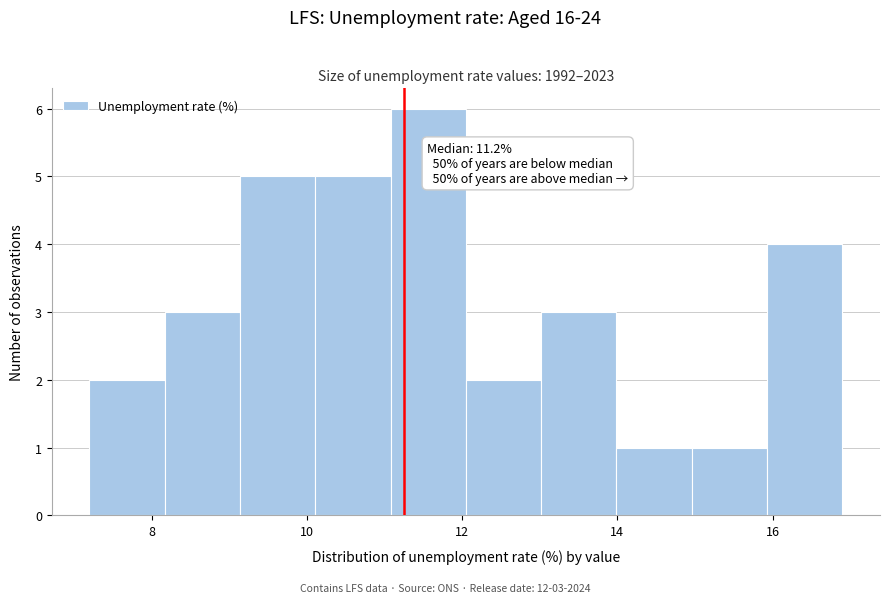

Which range on the x-axis has the tallest bar?

11.0 to 12.0